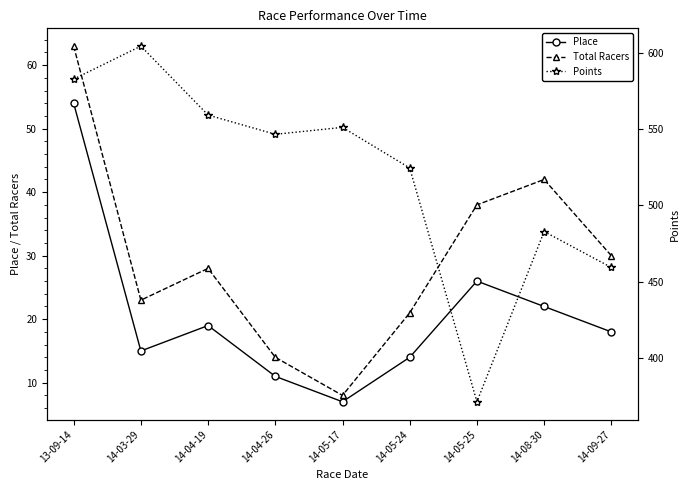

Reading left to right, transcribe all the data shown in this chart.

Place: 13-09-14=54.0	14-03-29=15.0	14-04-19=19.0	14-04-26=11.0	14-05-17=7.0	14-05-24=14.0	14-05-25=26.0	14-08-30=22.0	14-09-27=18.0
Total Racers: 13-09-14=63.0	14-03-29=23.0	14-04-19=28.0	14-04-26=14.0	14-05-17=8.0	14-05-24=21.0	14-05-25=38.0	14-08-30=42.0	14-09-27=30.0
Points: 13-09-14=582.8	14-03-29=604.4	14-04-19=559.2	14-04-26=546.6	14-05-17=551.2	14-05-24=524.6	14-05-25=371.3	14-08-30=482.9	14-09-27=459.3